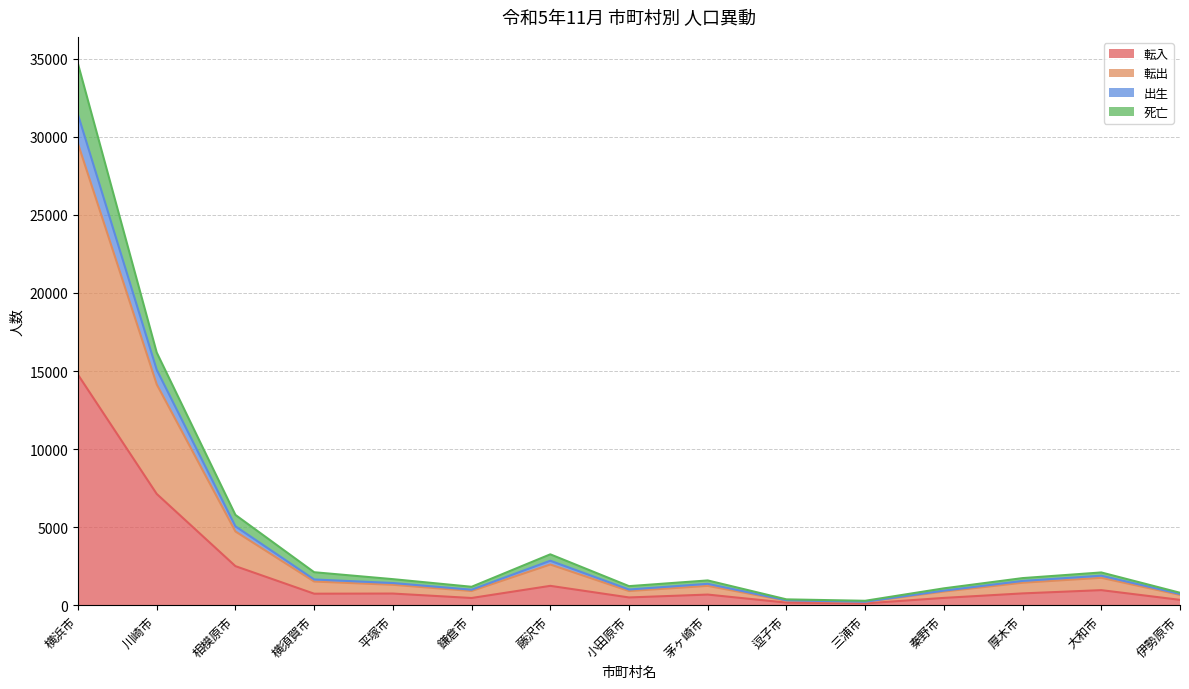

What is the total value across all series at 横浜市?

34672